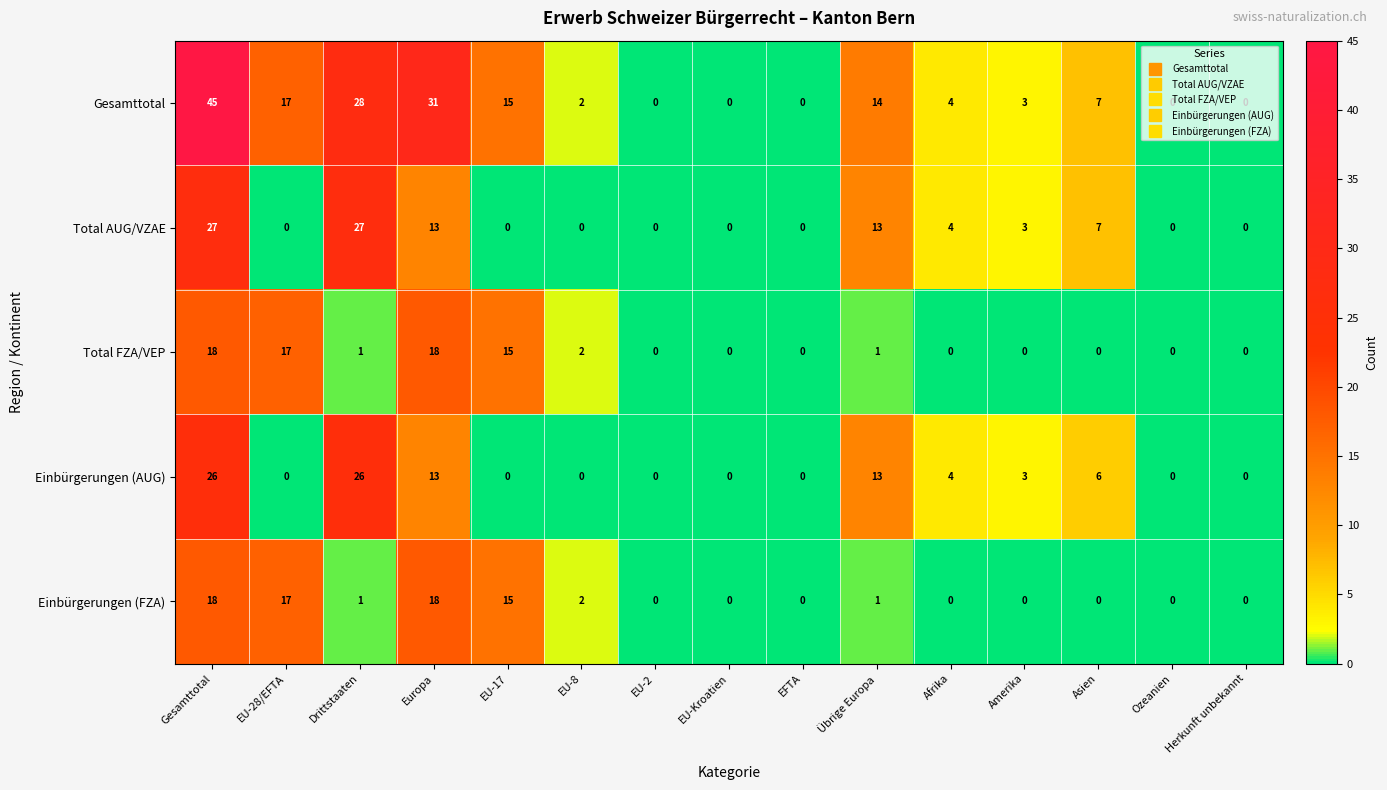

What is the difference between the maximum and minimum values in the Total FZA/VEP series?

18